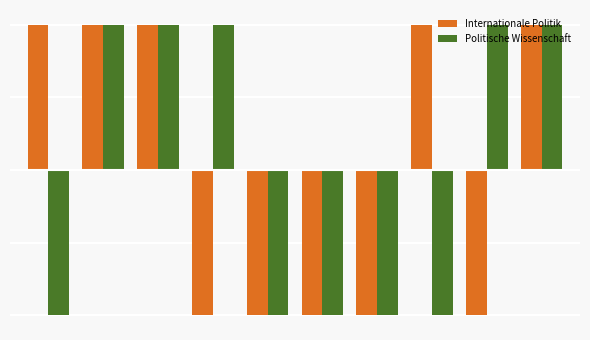

Are the bars horizontal?

No